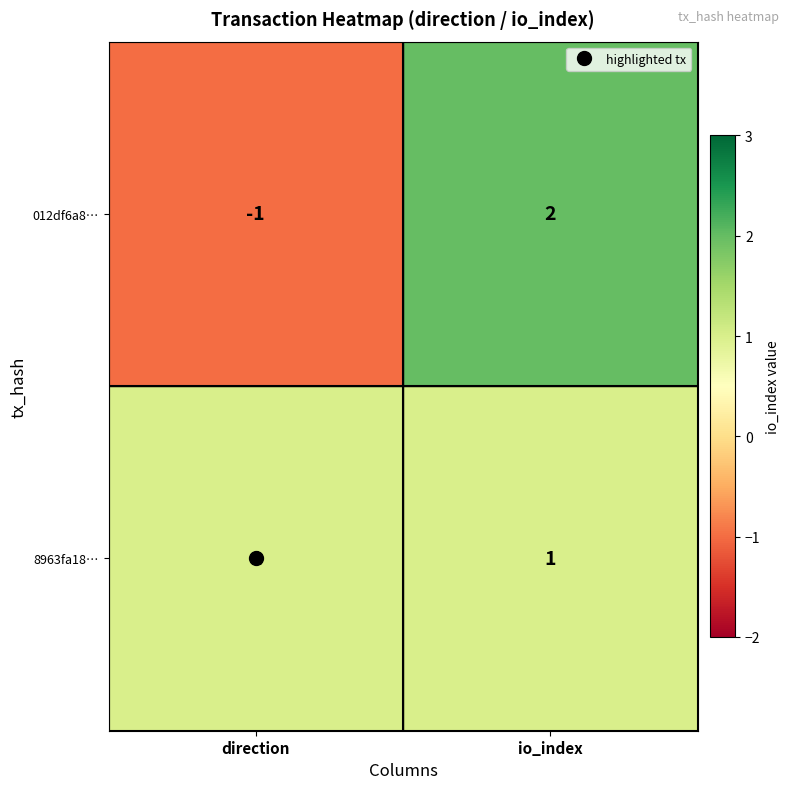

List the series in order of their peak value, highest first.

012df6a8…, 8963fa18…